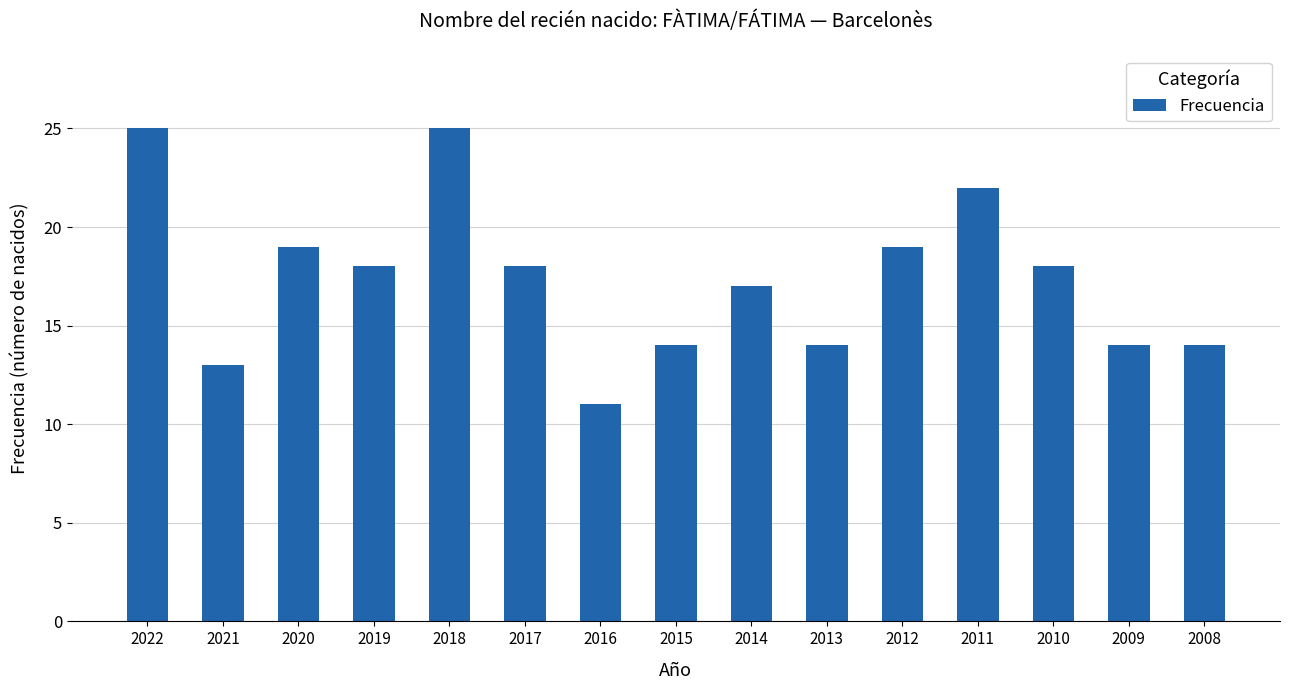

Reading right to left, transcribe all the data shown in this chart.

14	14	18	22	19	14	17	14	11	18	25	18	19	13	25